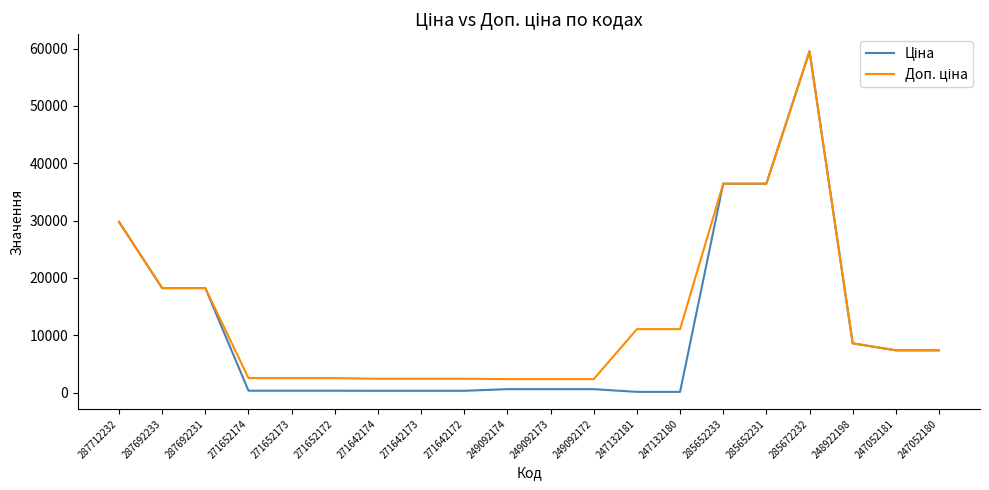

What is the total value across all series at 287692233?

36424.0